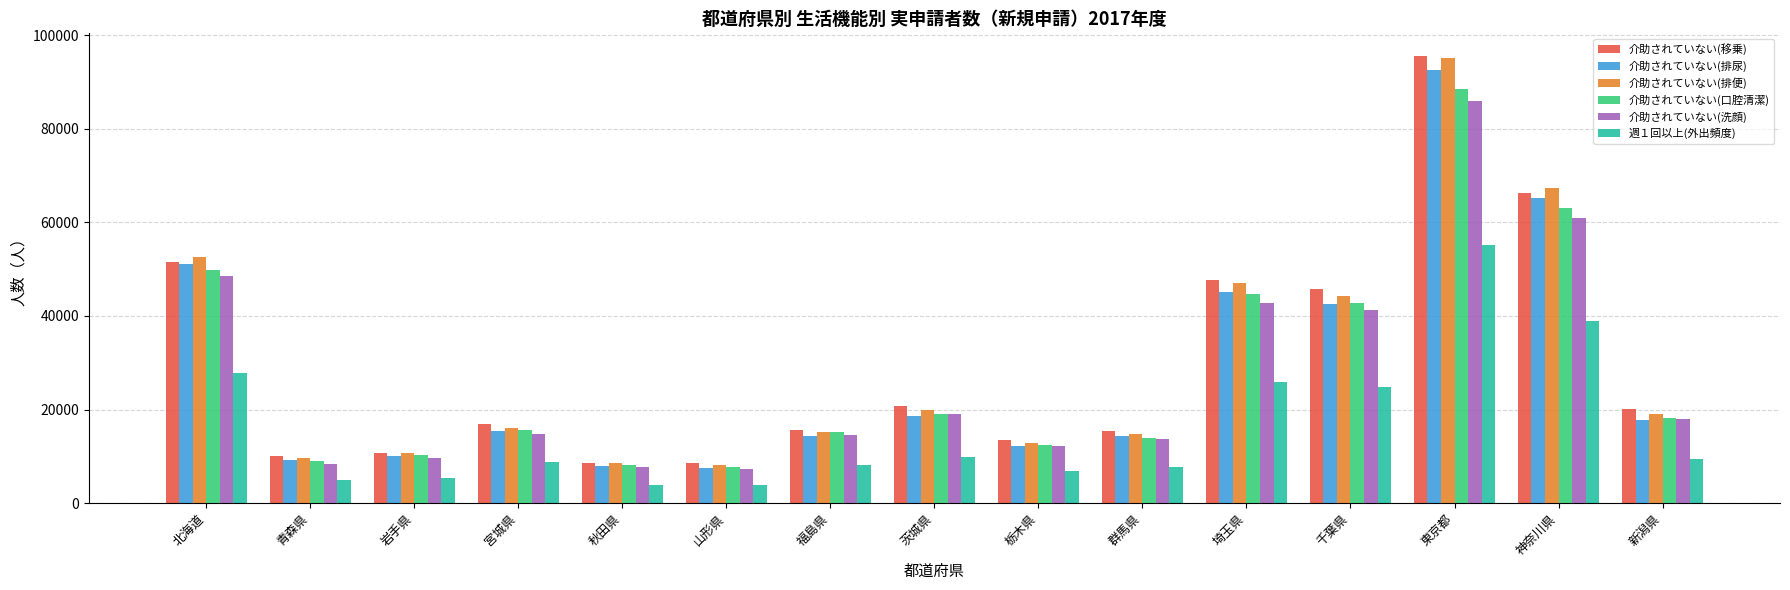

The value of 介助されていない(排便) at 岩手県 is 10740. True or false?

True